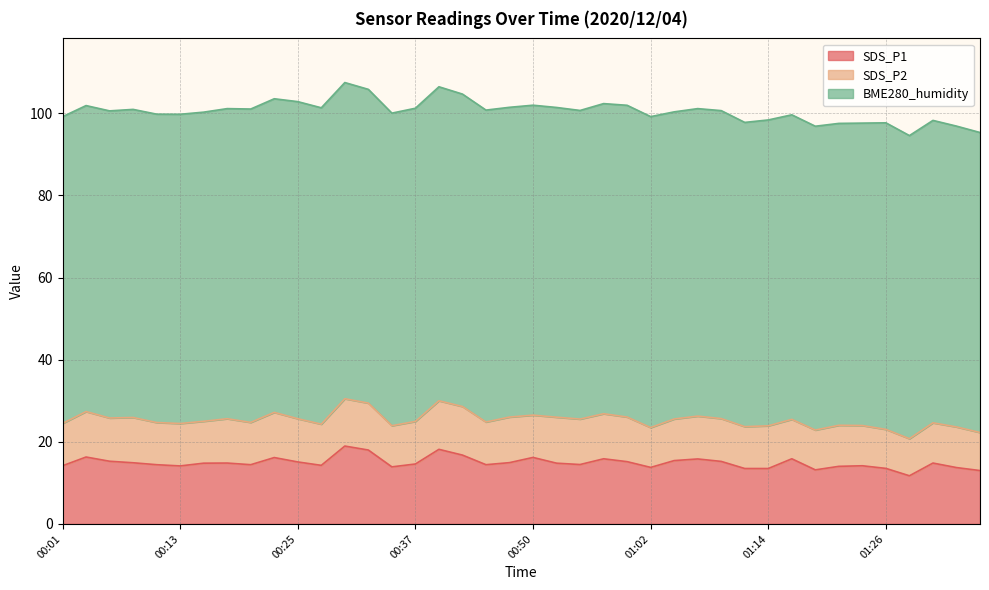

What is the difference between the maximum and minimum values in the SDS_P1 series?

7.2